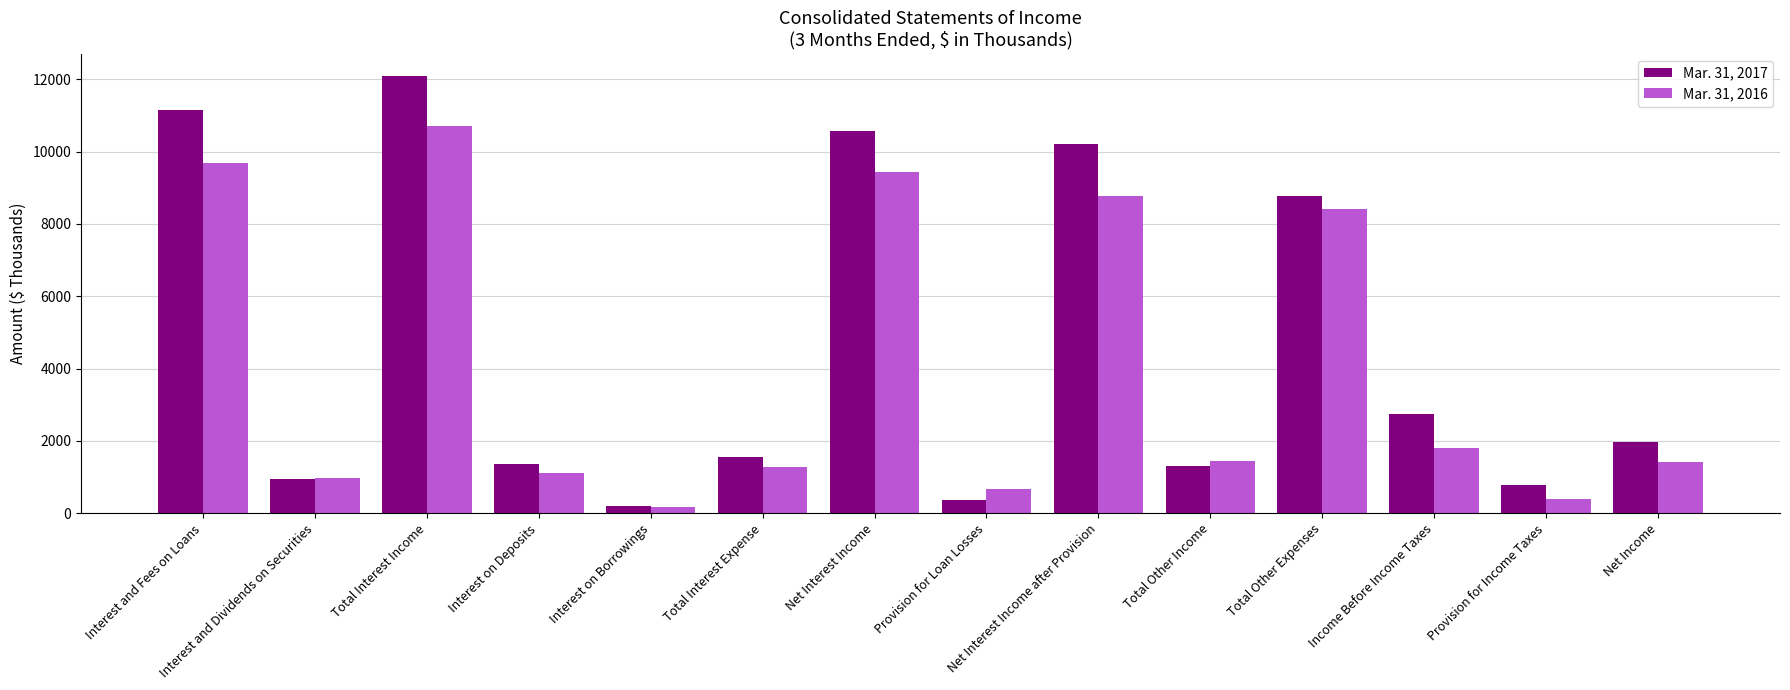

The value of Mar. 31, 2017 at Net Income is 1976. True or false?

True